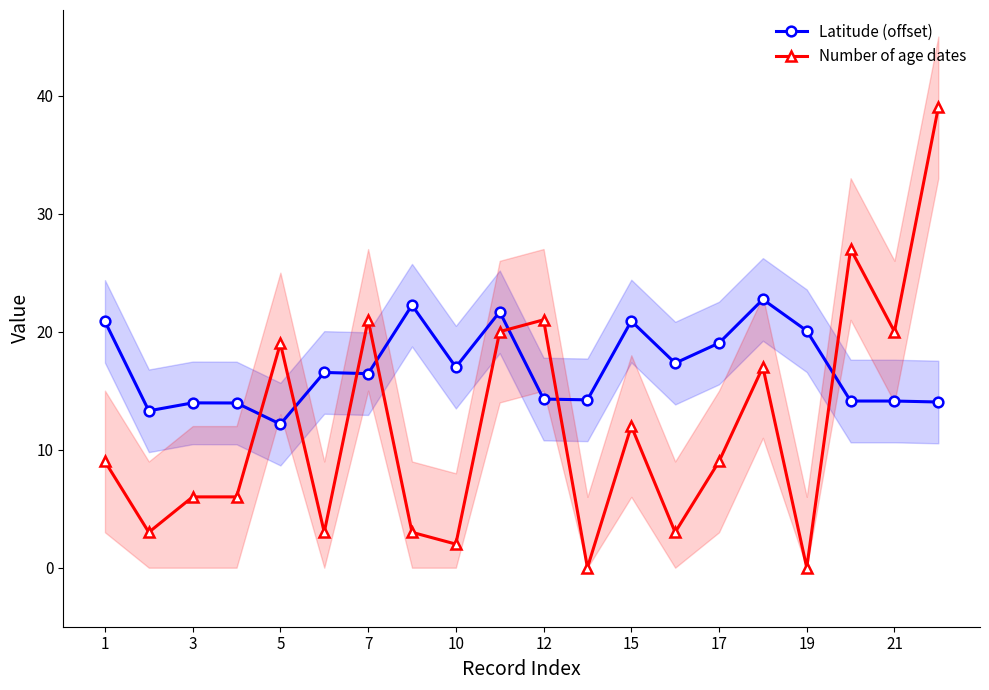

Which series ends up on top after the final intersection of Number of age dates and Latitude (offset)?

Number of age dates